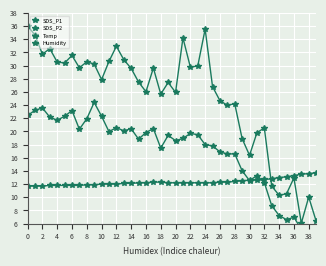

What is the label of the 9th point from the right?

31